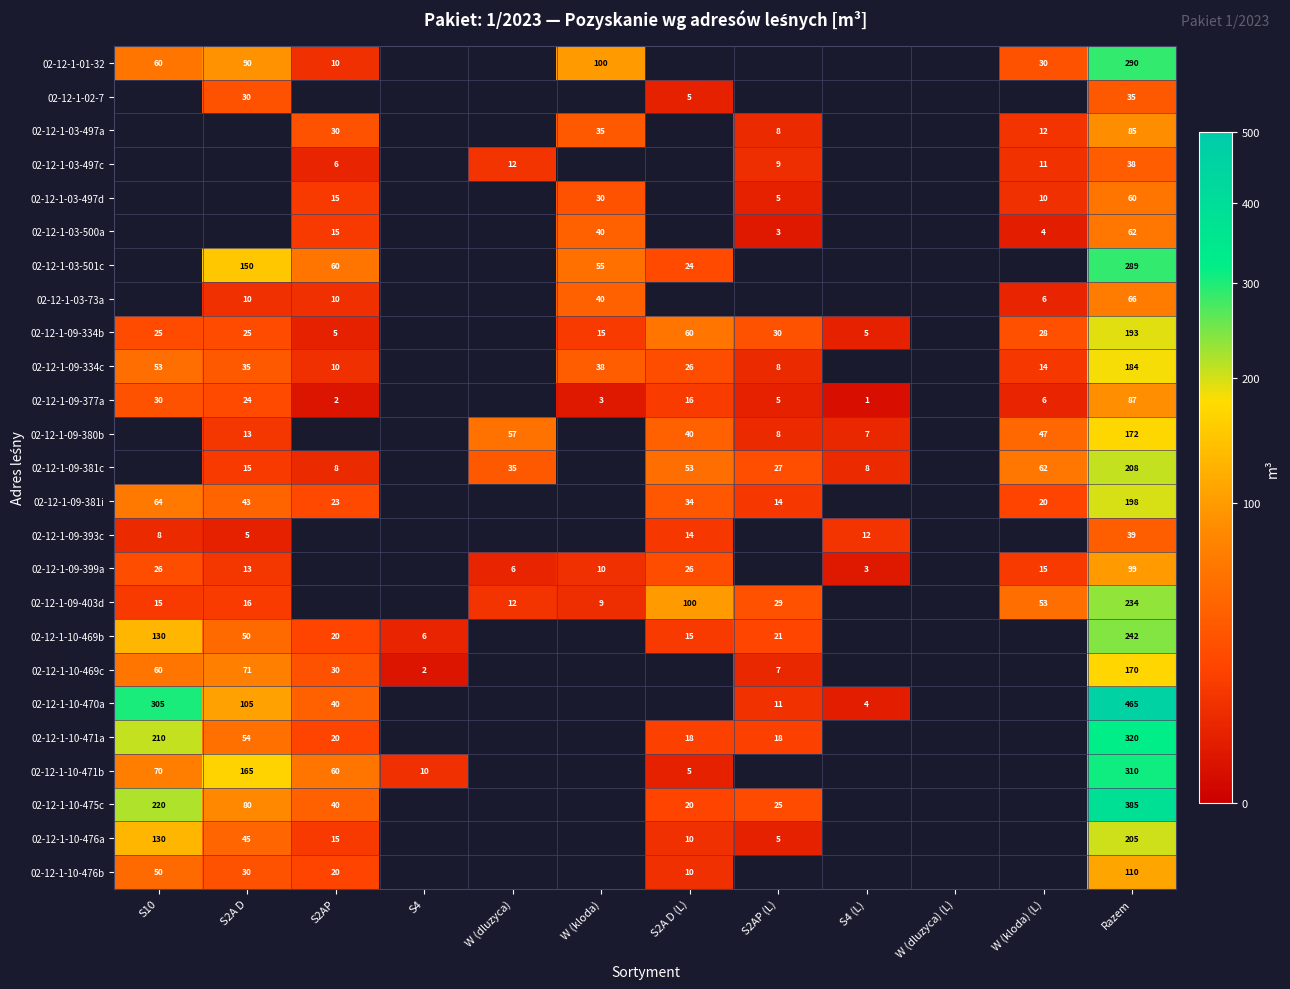

What is the difference between the 02-12-1-09-334b values at S2AP and Razem?

188